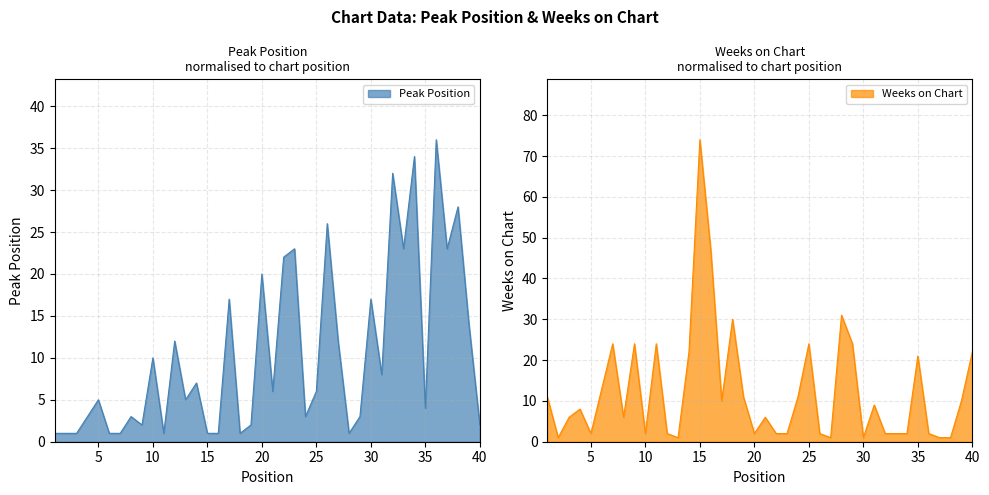

How many series are shown in this chart?

2